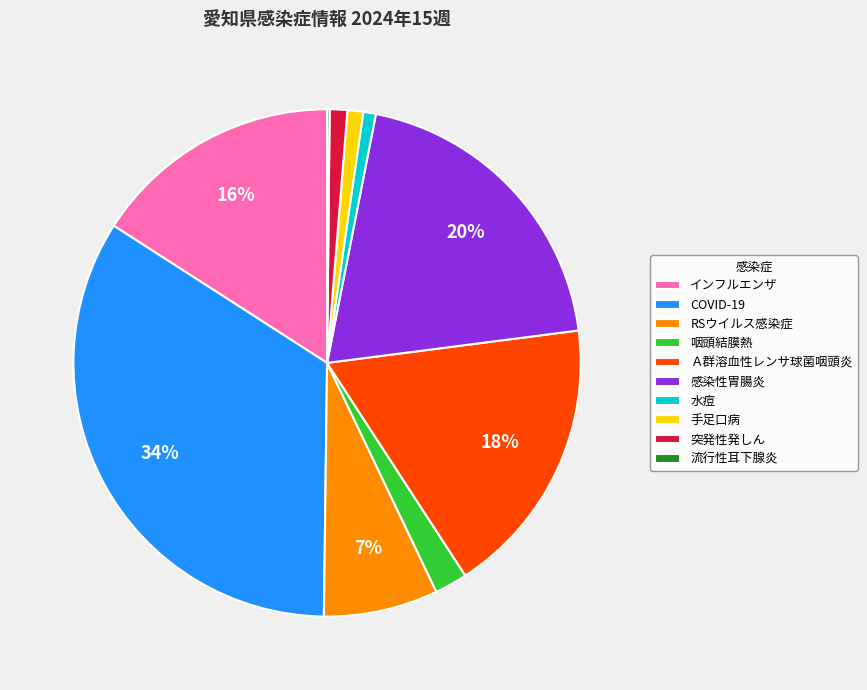

Is there a majority slice in this chart?

No